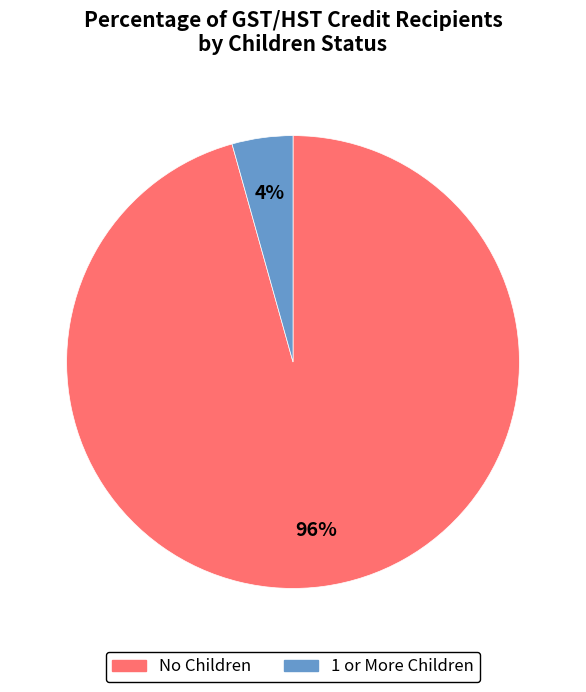

Is there any slice that represents more than half of the pie?

Yes